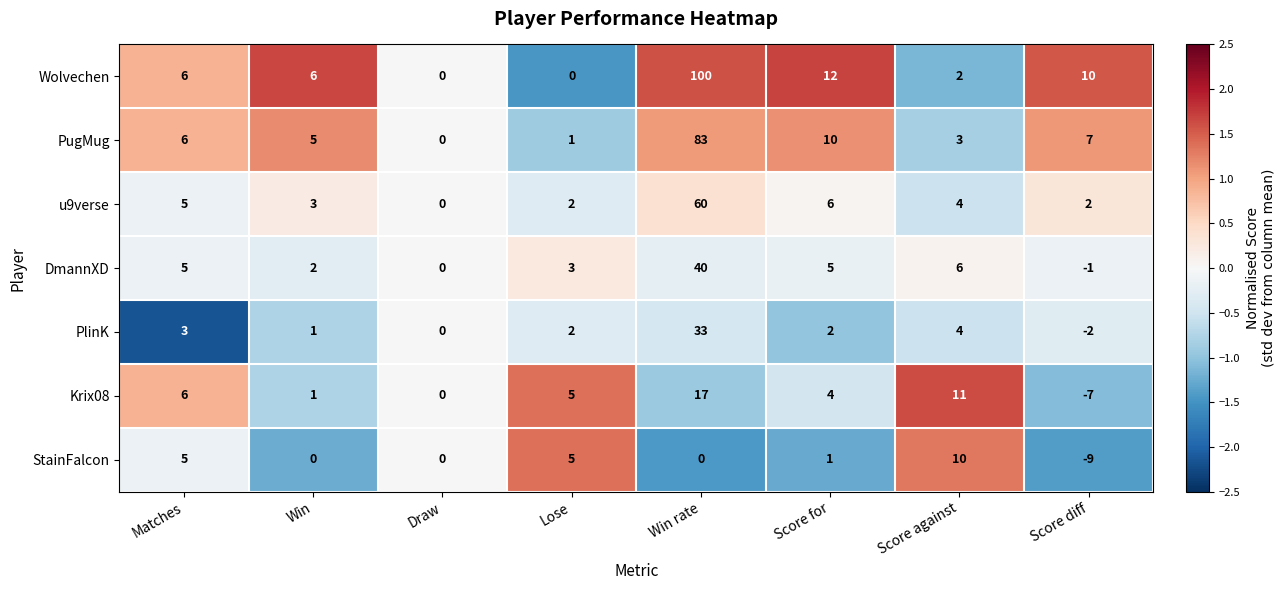

What is the difference between the Wolvechen values at Win rate and Draw?

100